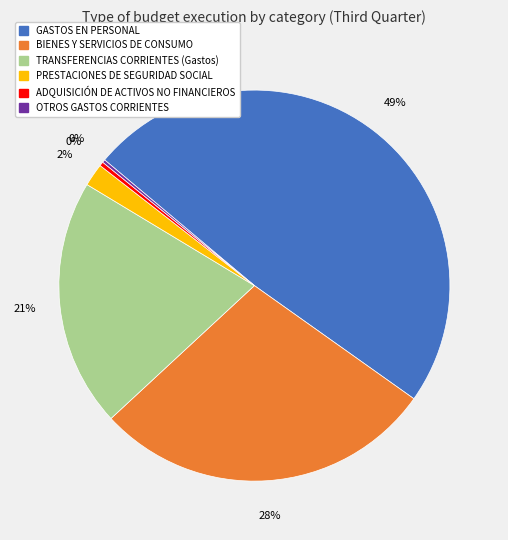

Which slice is the largest?

GASTOS EN PERSONAL